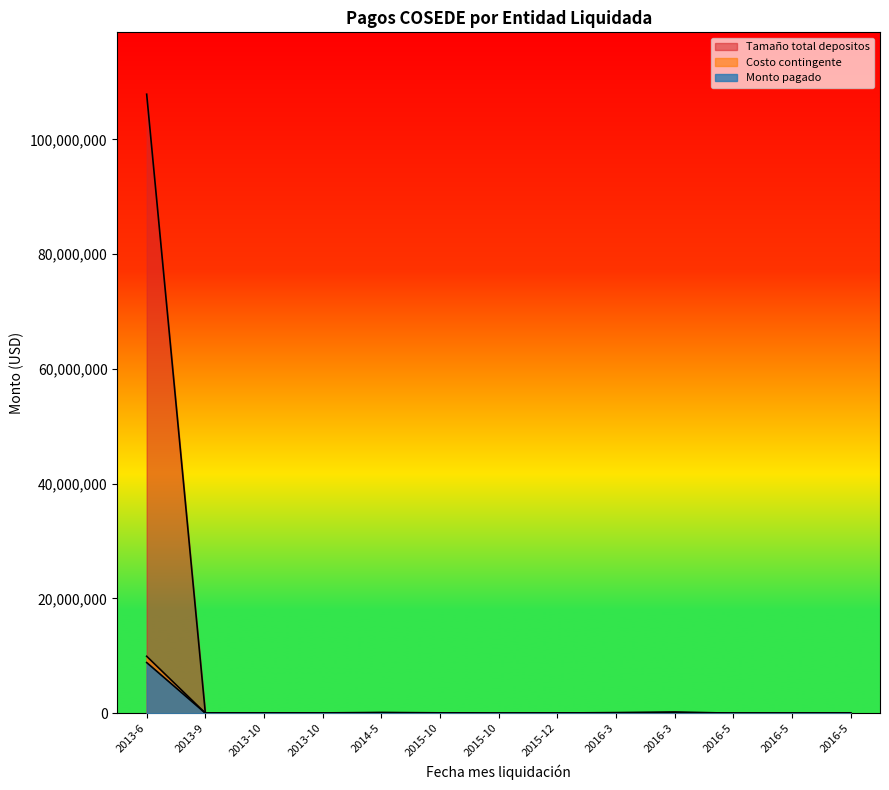

Which series has the largest total across all categories?

Tamaño total depositos